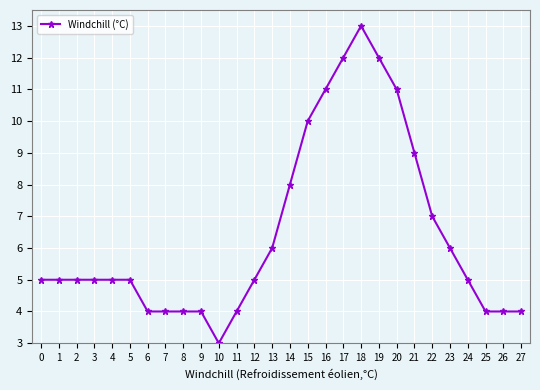

The chart shows a value of 4 at 6. True or false?

True